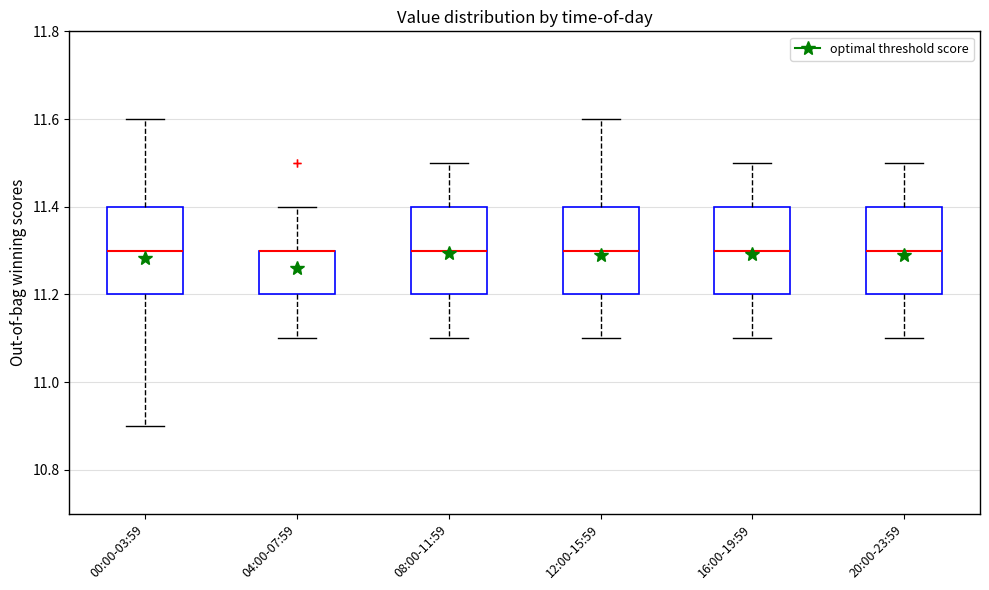

Reading left to right, transcribe this box plot: for each box, give where its median line is, the range the box spans, and where its two whiskers end, as read against the y-axis. The values are not printed on the chart, so give them approximately, as read against the axis.

00:00-03:59: median 11.3, box 11.2 to 11.4, whiskers 10.9 to 11.6
04:00-07:59: median 11.3 (drawn on the box's upper edge), box 11.2 to 11.3, whiskers 11.1 to 11.4
08:00-11:59: median 11.3, box 11.2 to 11.4, whiskers 11.1 to 11.5
12:00-15:59: median 11.3, box 11.2 to 11.4, whiskers 11.1 to 11.6
16:00-19:59: median 11.3, box 11.2 to 11.4, whiskers 11.1 to 11.5
20:00-23:59: median 11.3, box 11.2 to 11.4, whiskers 11.1 to 11.5